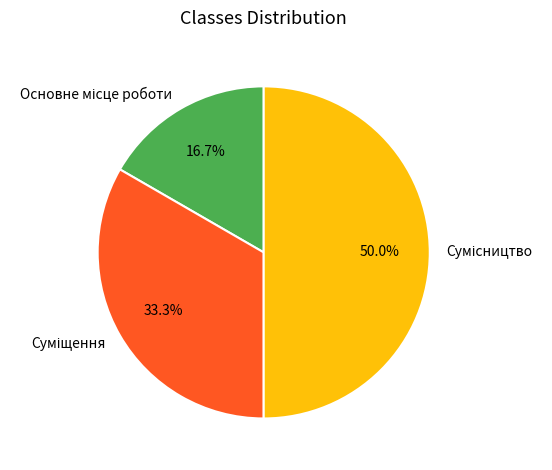

How many segments does this pie chart have?

3